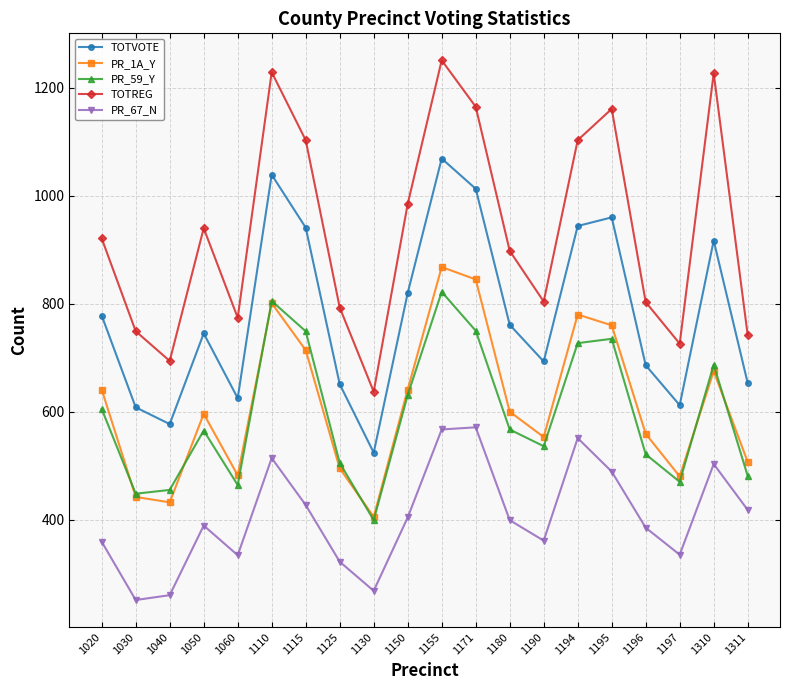

What is the sum of the PR_59_Y values at 1194 and 1311?

1208